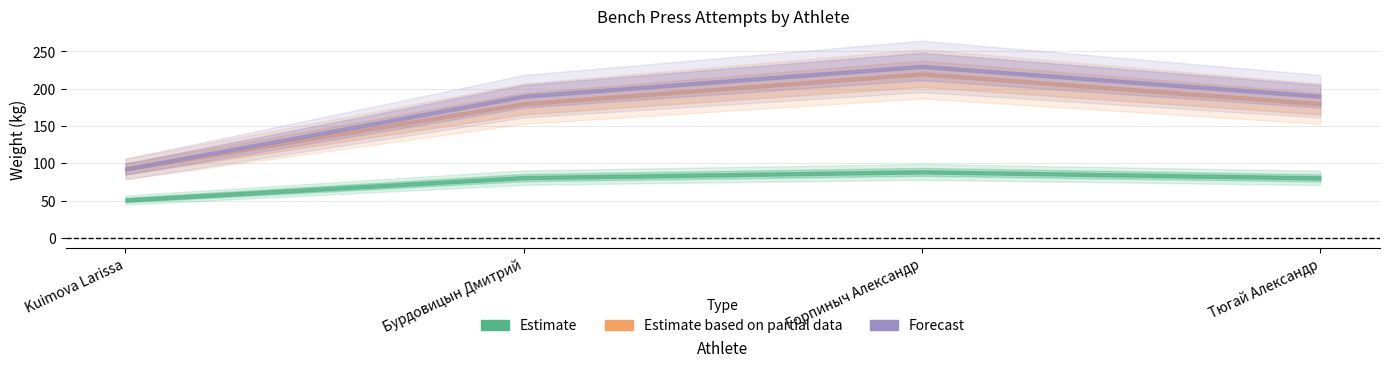

The Forecast series shows 121.5 at Kuimova Larissa. True or false?

False